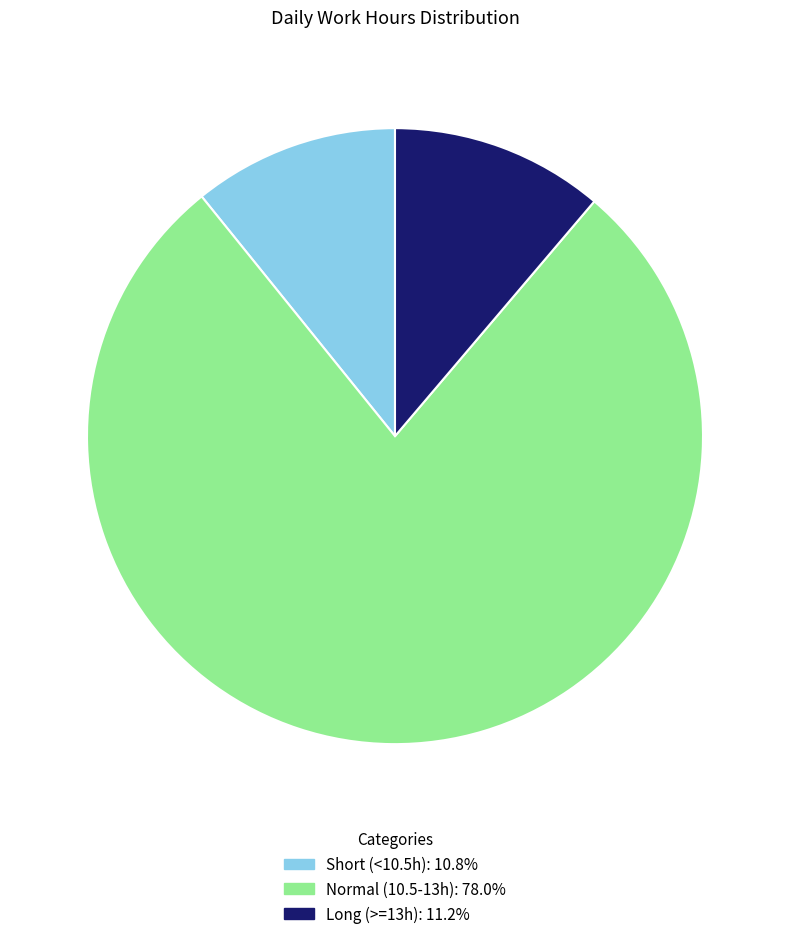

What is the ratio of the value at Normal (10.5-13h): 78.0% to the value at Short (<10.5h): 10.8%?

7.2